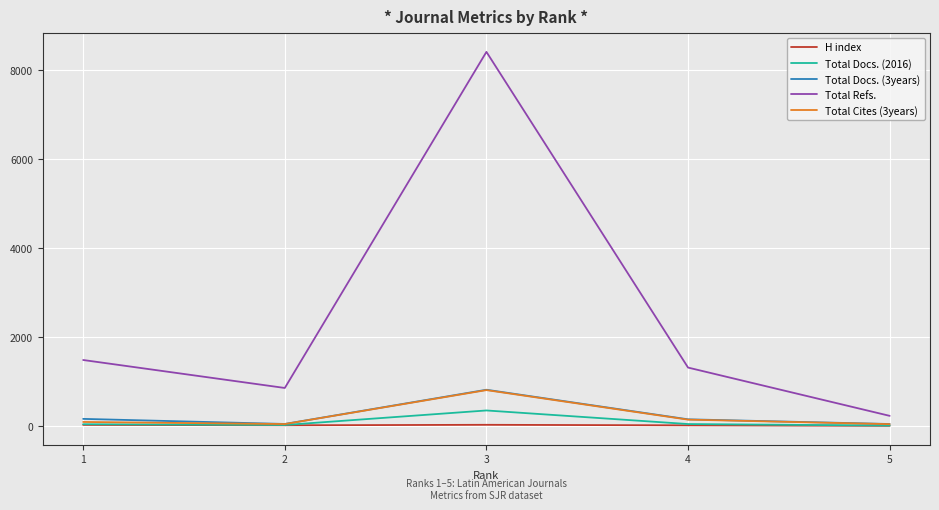

What is the difference between the second highest and second lowest values in the Total Docs. (2016) series?

21